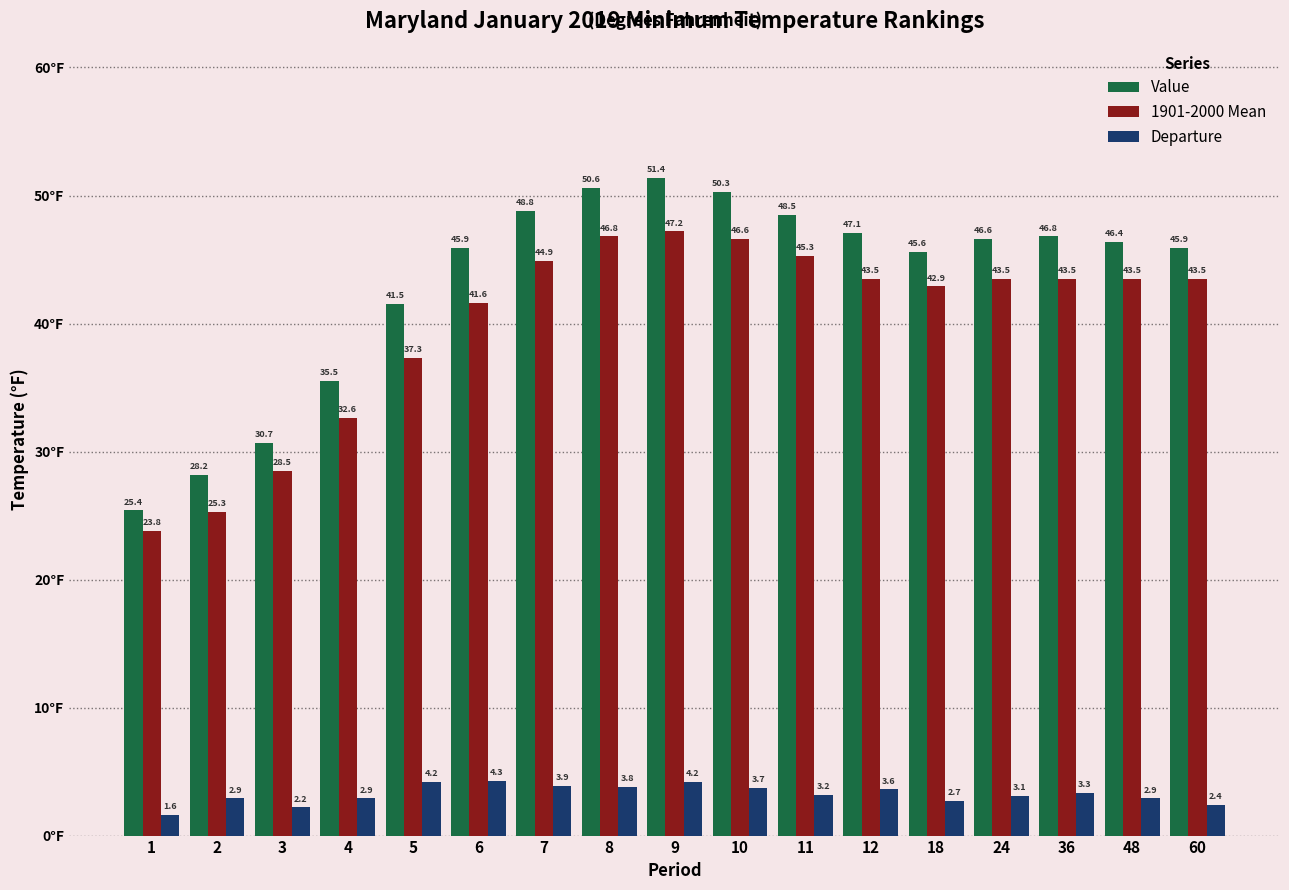

The value of 1901-2000 Mean at 18 is 23.4. True or false?

False